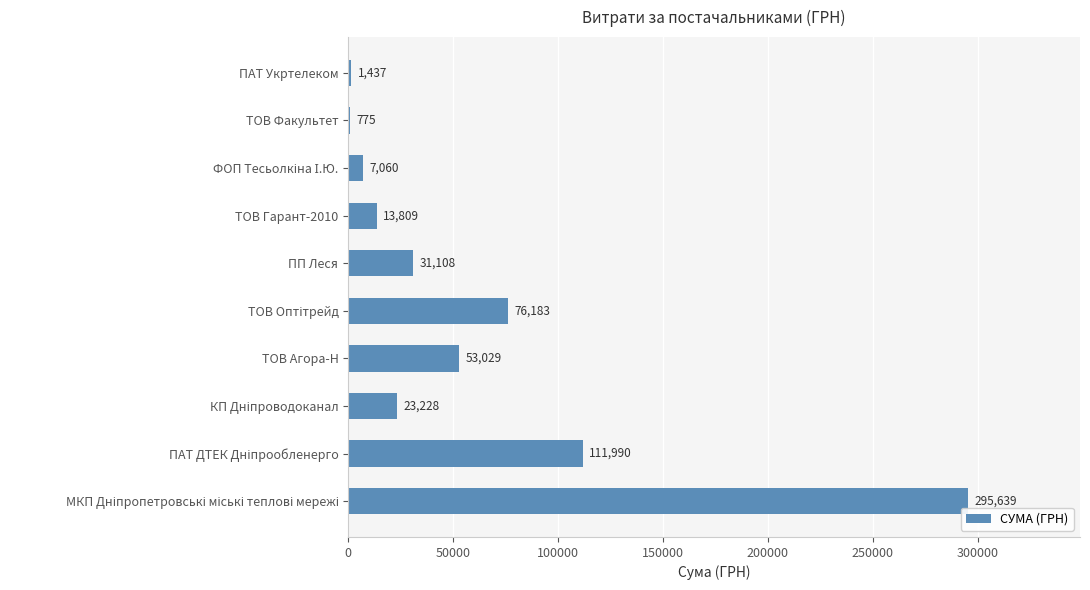

What is the greatest value displayed?

295638.6